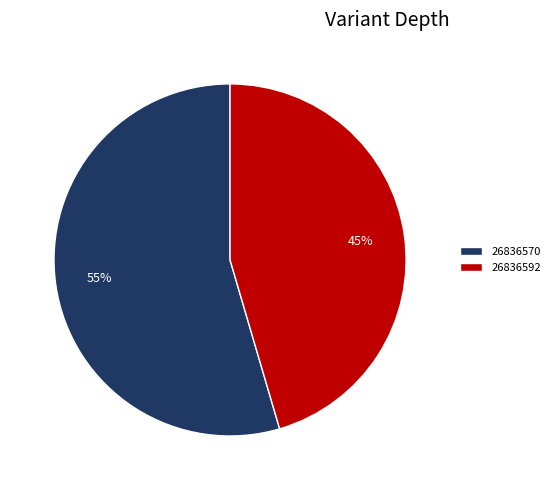

How many slices are in this pie chart?

2